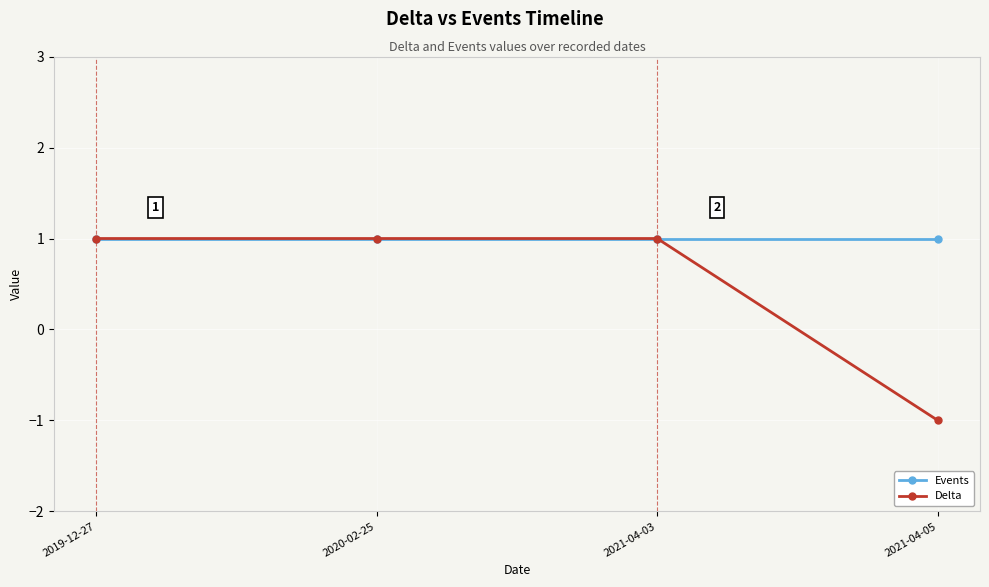

What is the total value across all series at 2021-04-03?

2